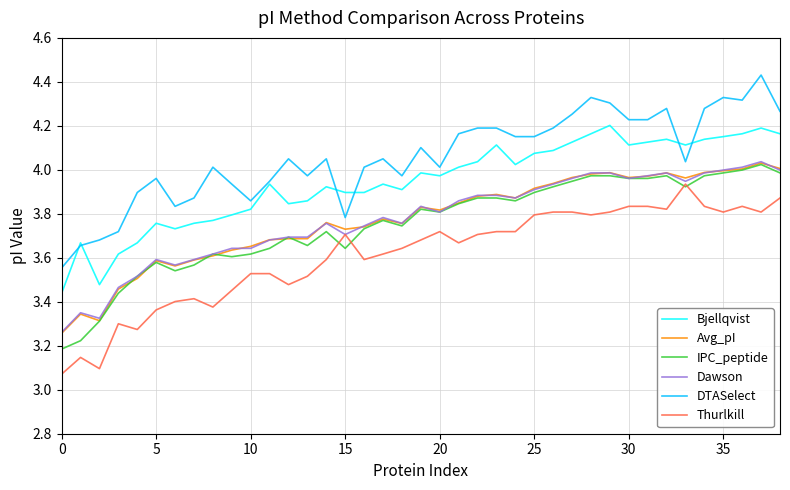

How many series are shown in this chart?

6